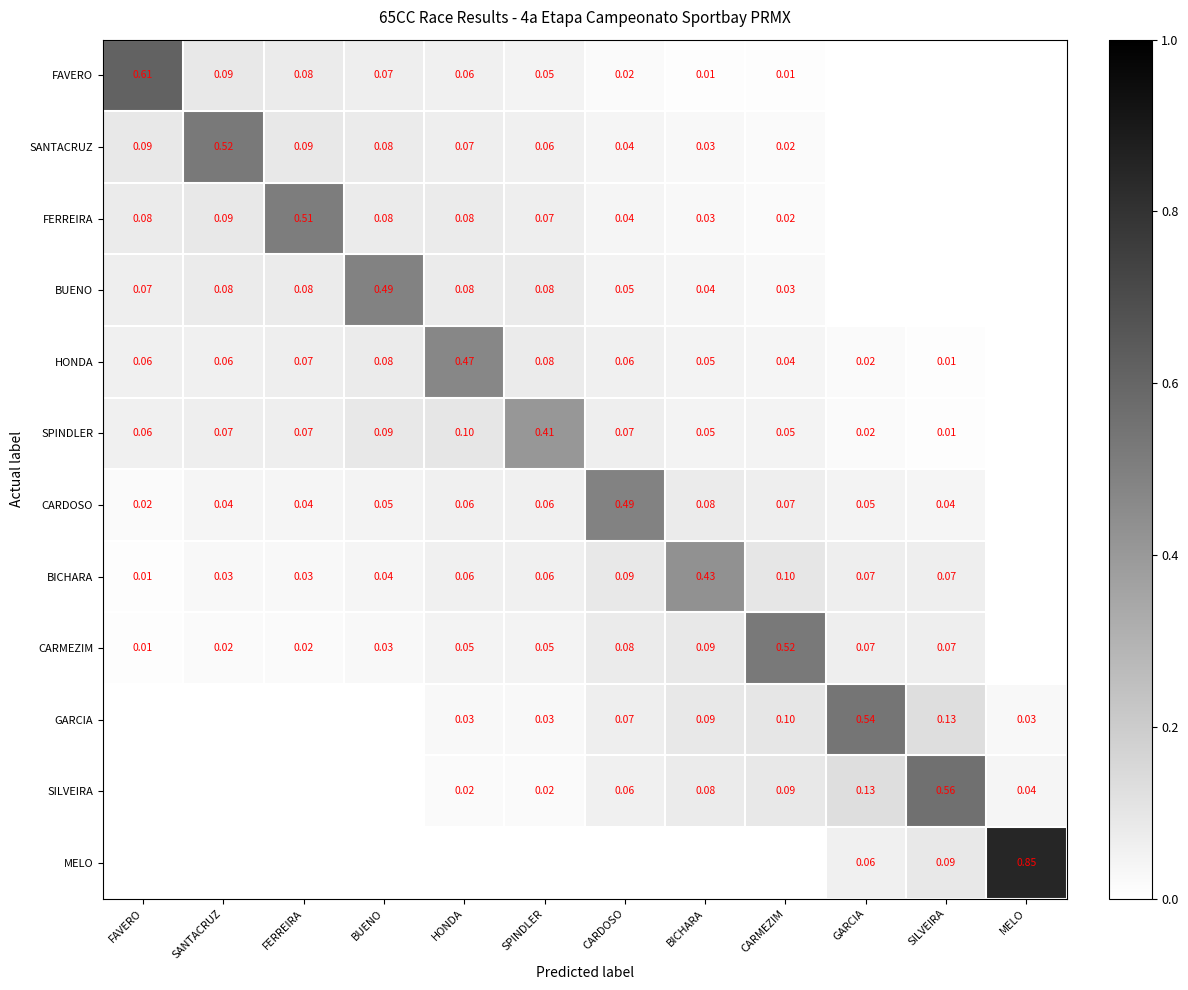

Which category has the highest value across all series?

MELO